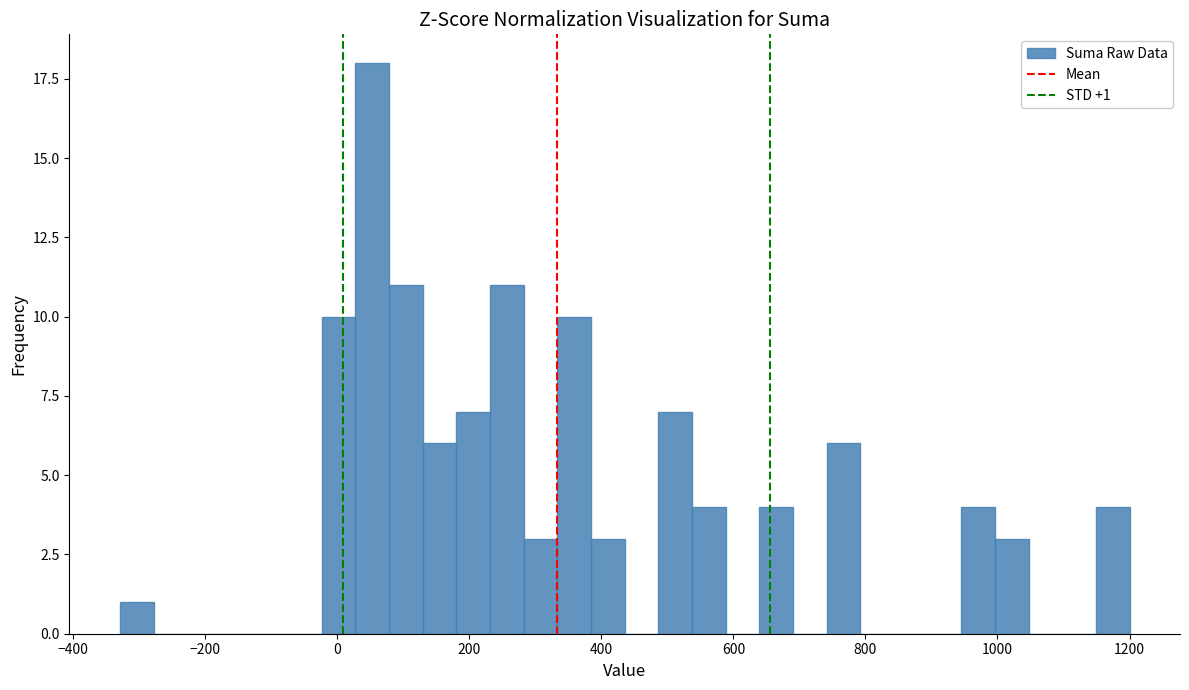

Read against the x-axis, roughly where is the centre of the tallest bar?

60